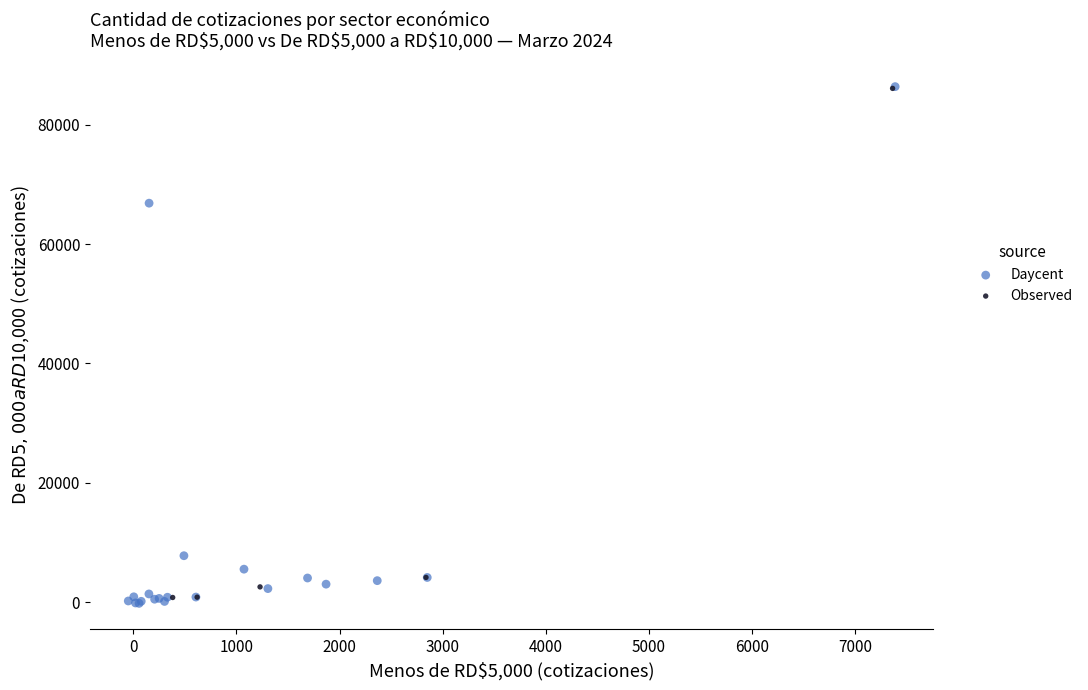

Which series has the largest Y range (max minus min)?

Daycent